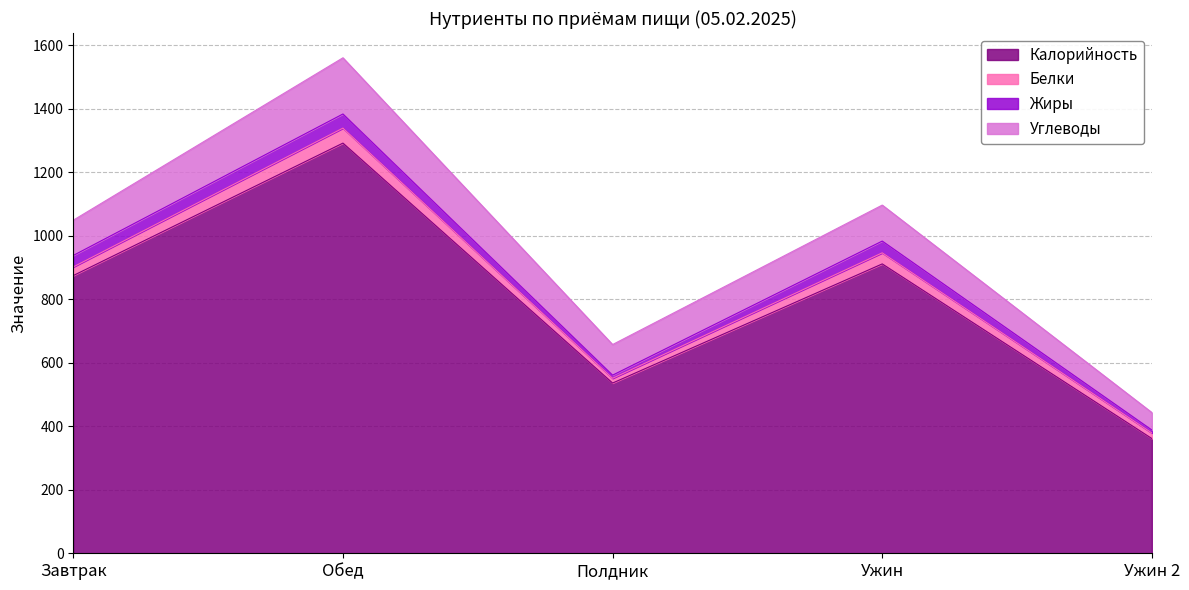

Read the Жиры value at Полдник.

9.9